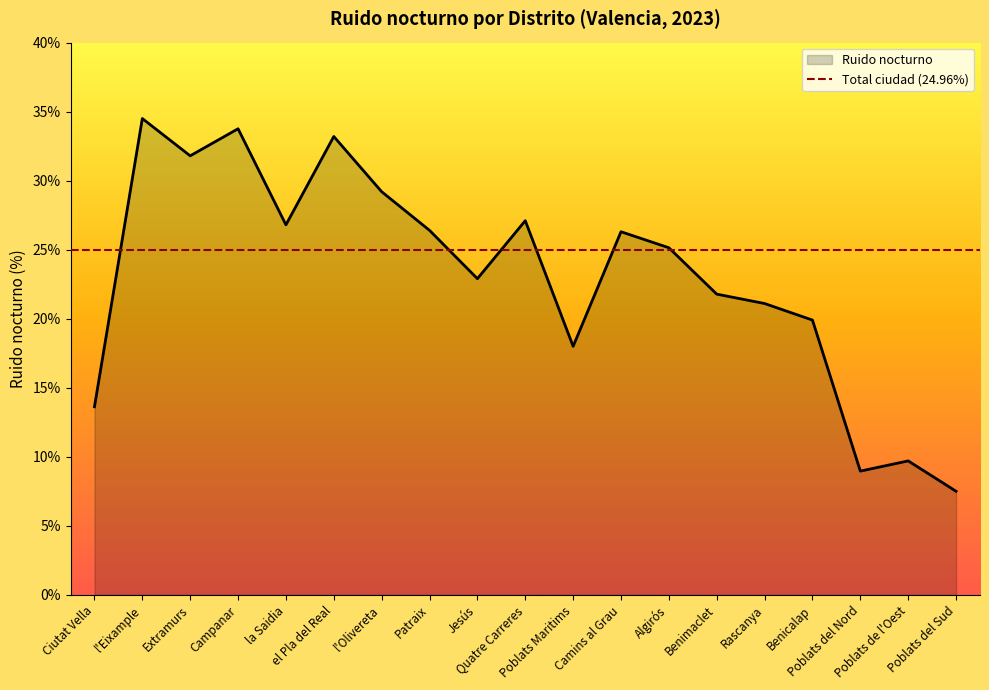

Reading right to left, what are all the values shown in this chart?

7.5	9.7	9.0	19.9	21.1	21.8	25.1	26.3	18.0	27.1	22.9	26.4	29.2	33.2	26.8	33.8	31.8	34.5	13.6